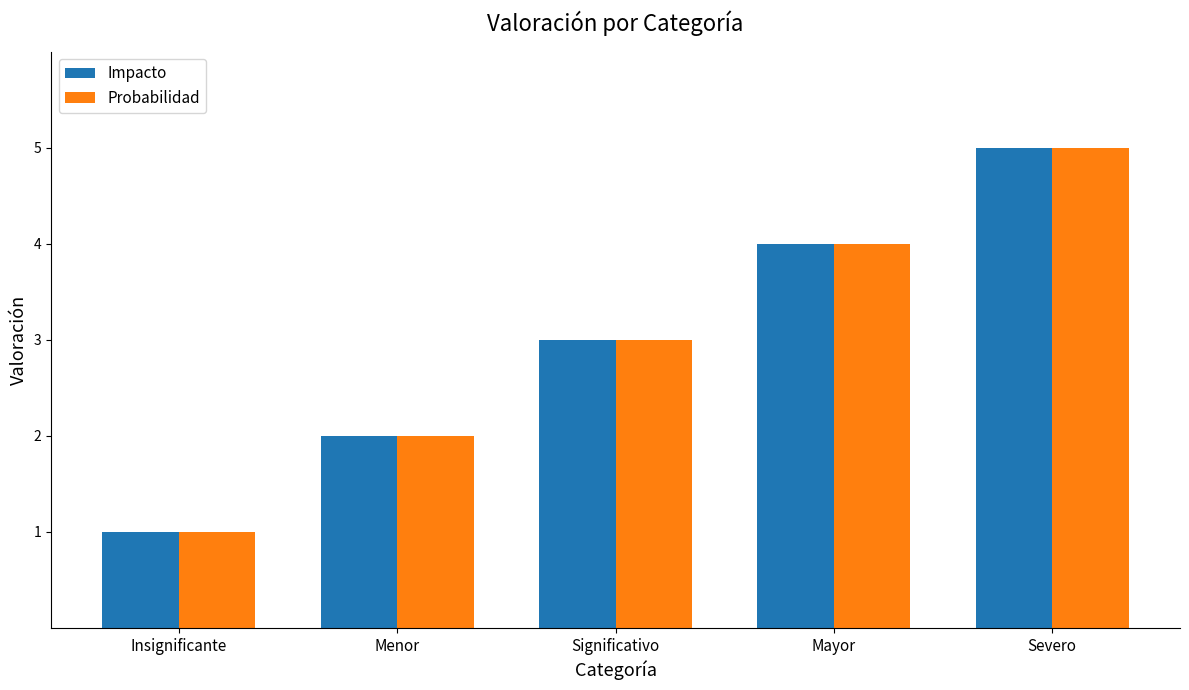

The Impacto series shows 5 at Significativo. True or false?

False